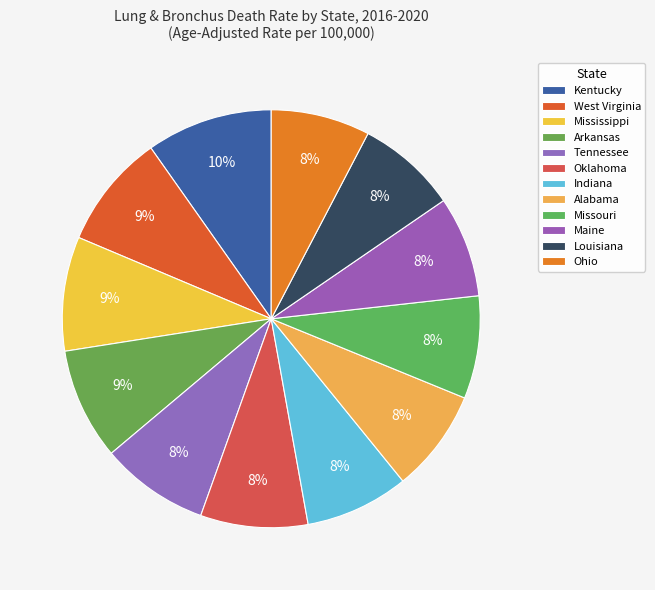

To the nearest percent, what is the combined percentage of Arkansas and Mississippi?

17%